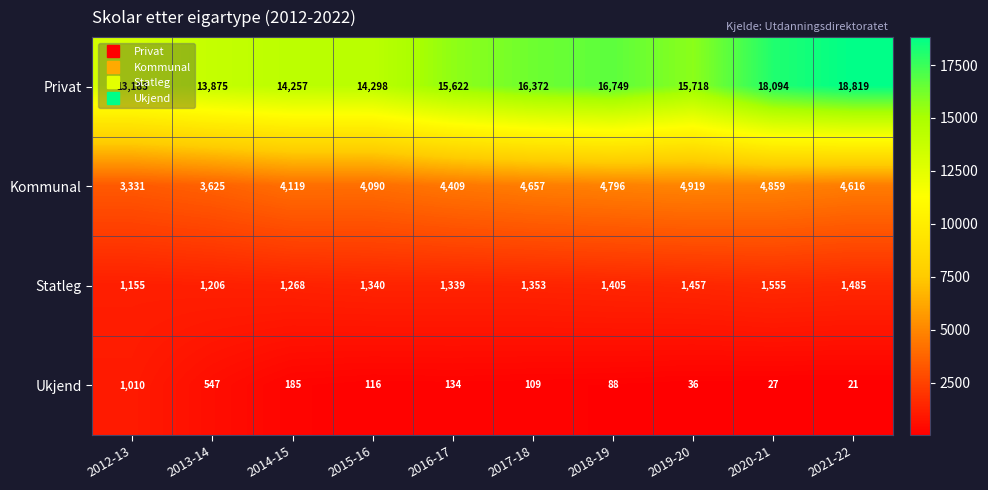

Which series changed the most between 2012-13 and 2013-14?

Privat